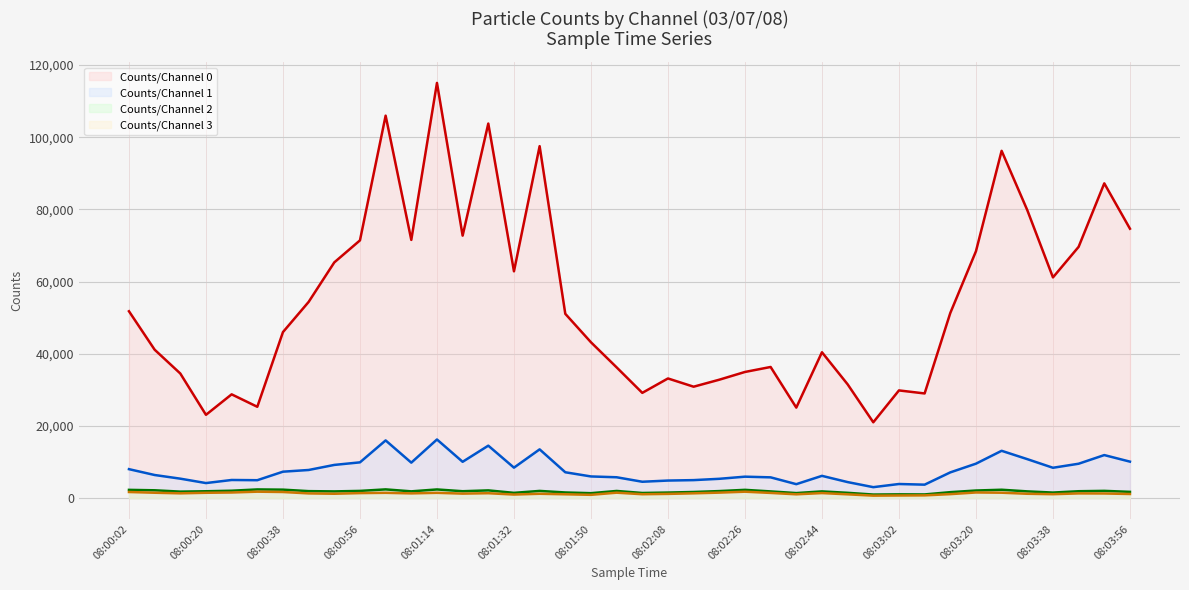

True or false: Counts/Channel 2 (line) has more than 0 interior local peaks.

True